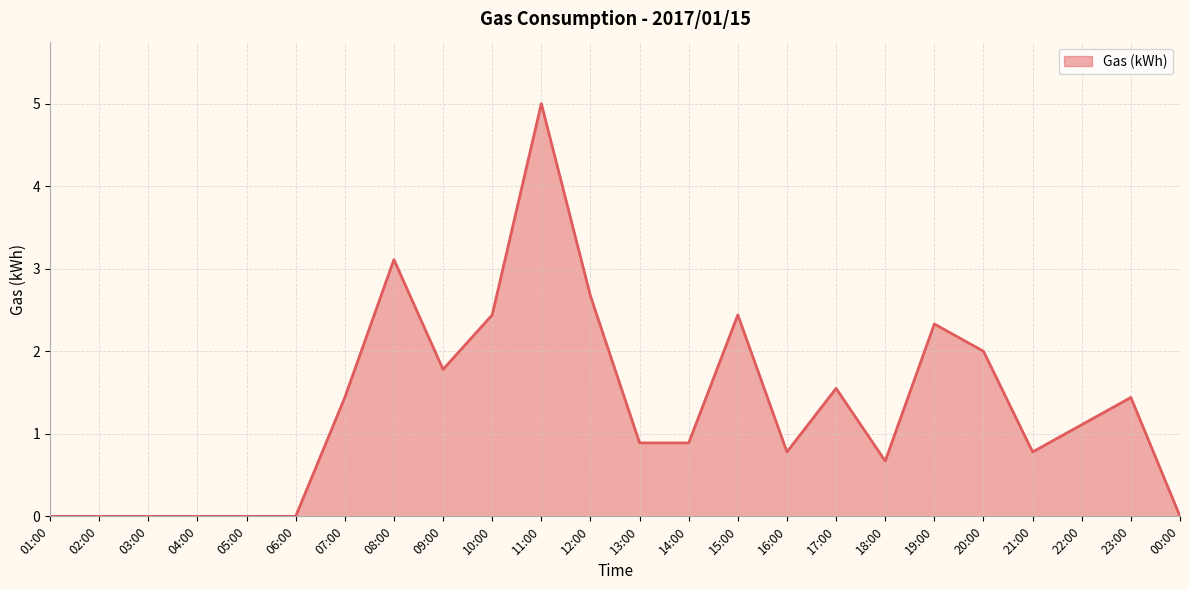

What is the sum of the values at 06:00 and 09:00?

1.8